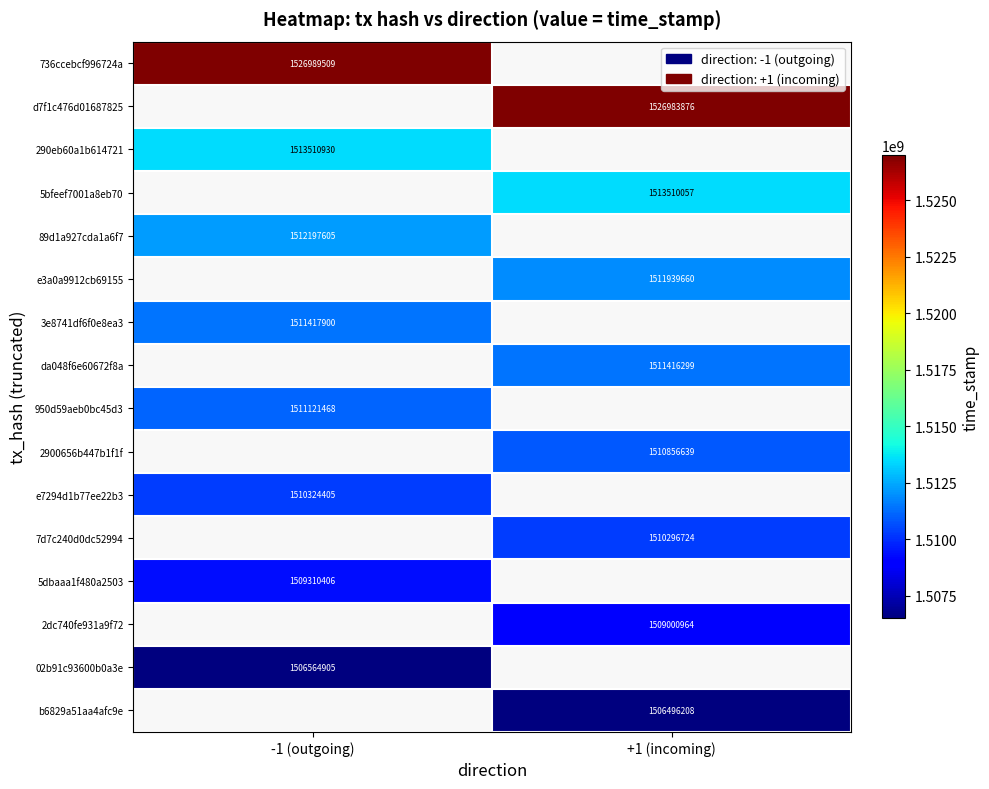

Is it true that 2900656b447b1f1f equals 2129653417 at +1 (incoming)?

False